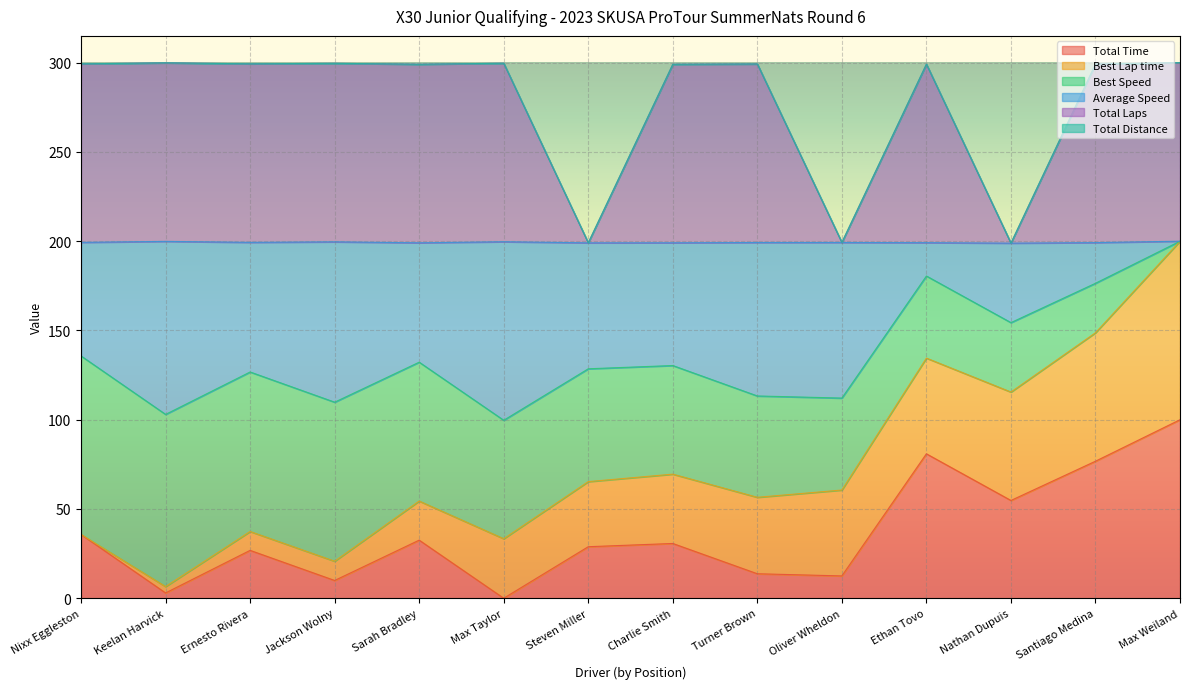

True or false: Average Speed has a value of 51.9 at Max Weiland.

False